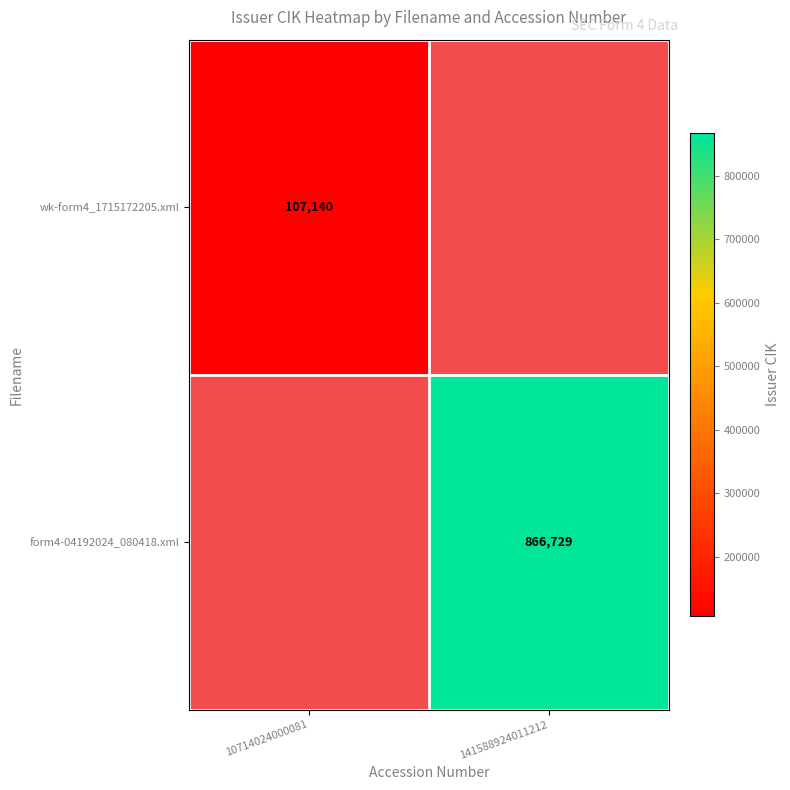

At how many categories does at least one series exceed 583201?

1